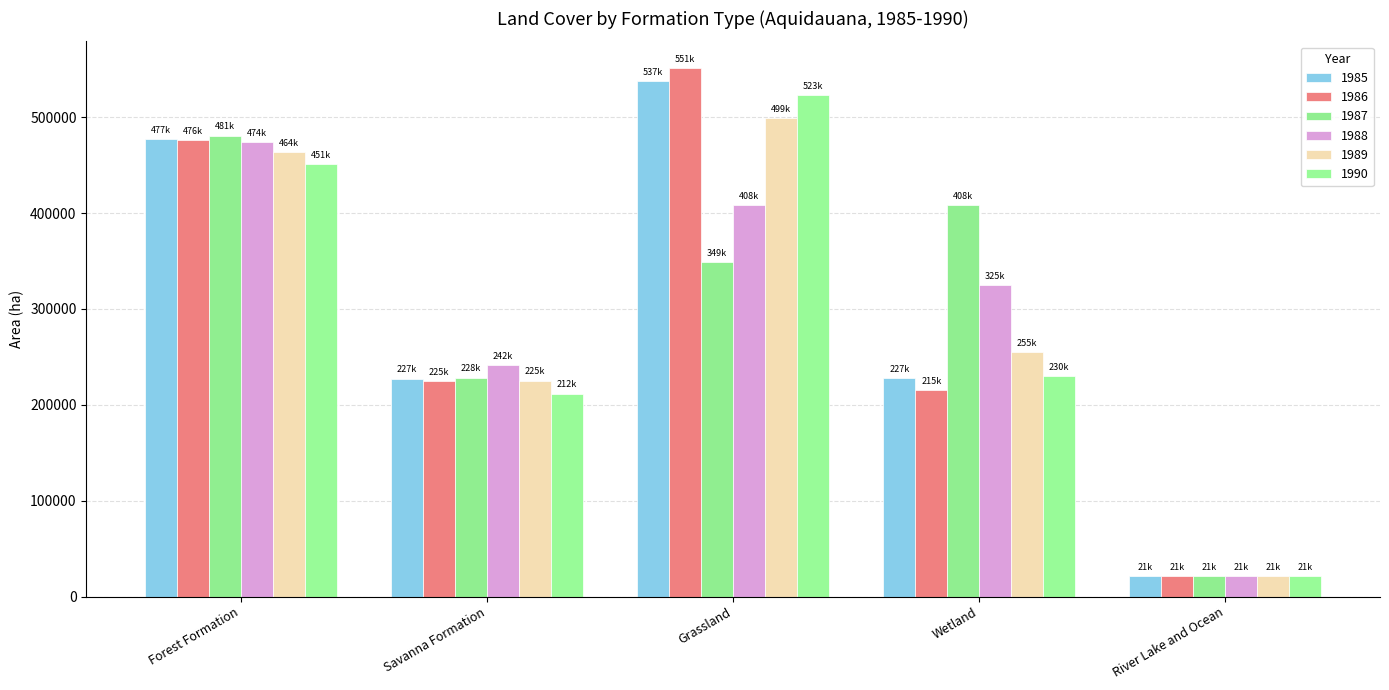

At River Lake and Ocean, list the series in order from smallest to largest.

1990, 1985, 1987, 1989, 1988, 1986